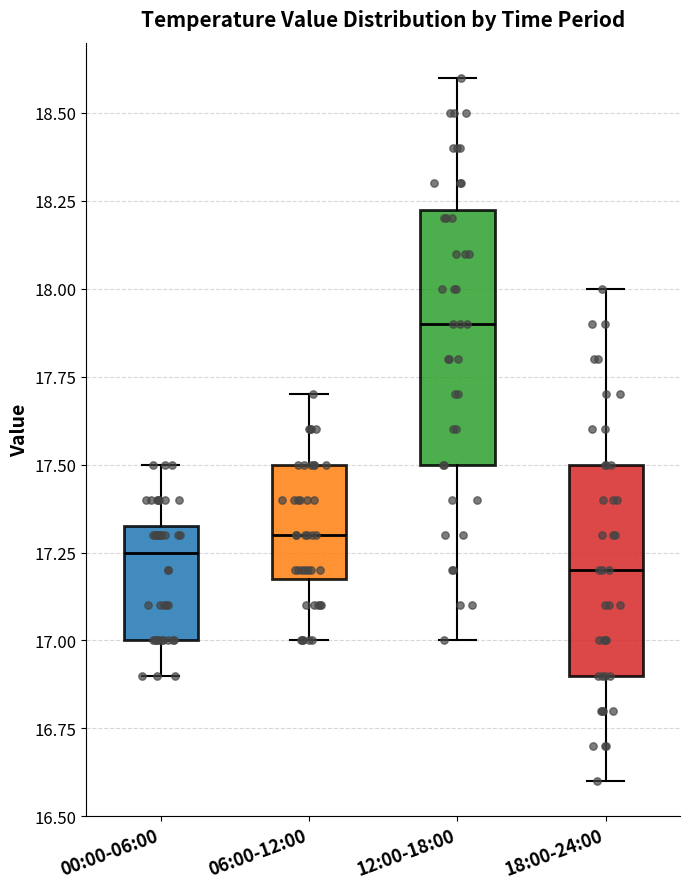

Where is the lower edge of the box for 00:00-06:00 on the y-axis? The values are not printed on the chart, so give them approximately, as read against the axis.

17.00